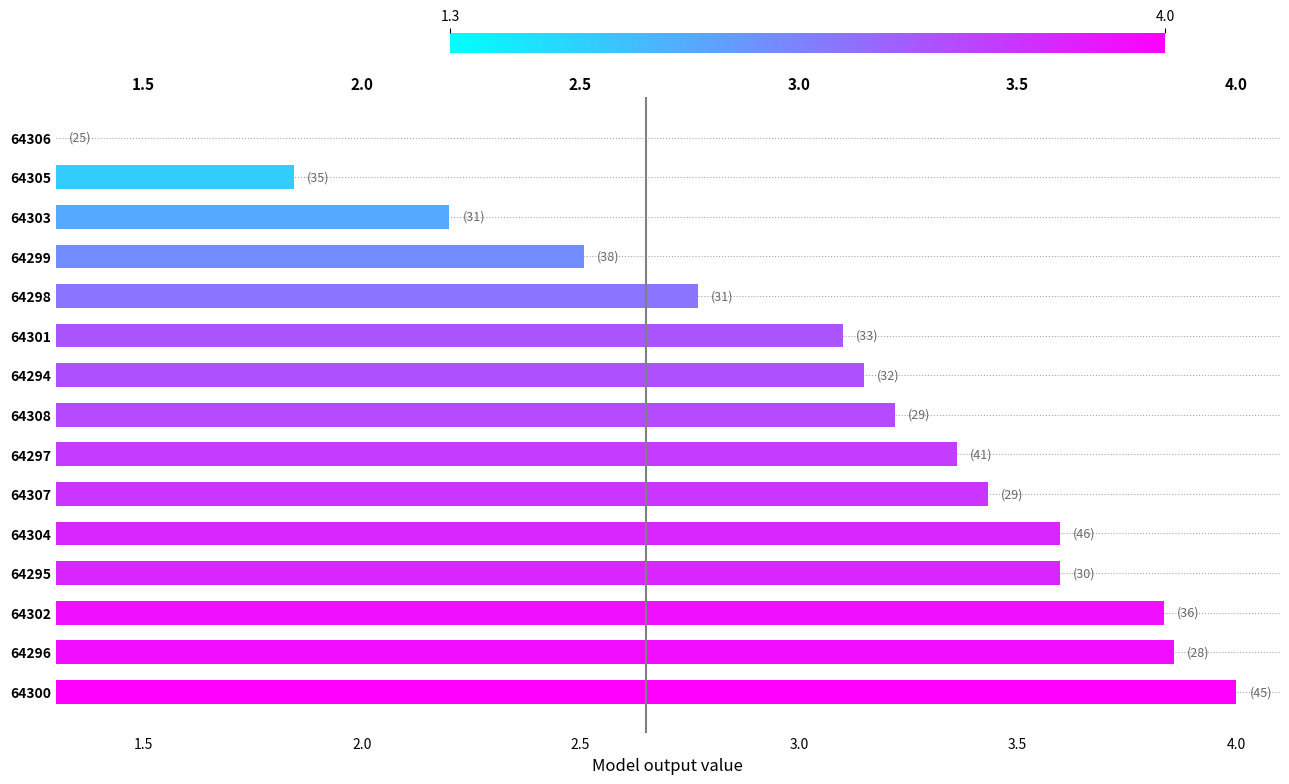

Count the number of data series in this chart.

1